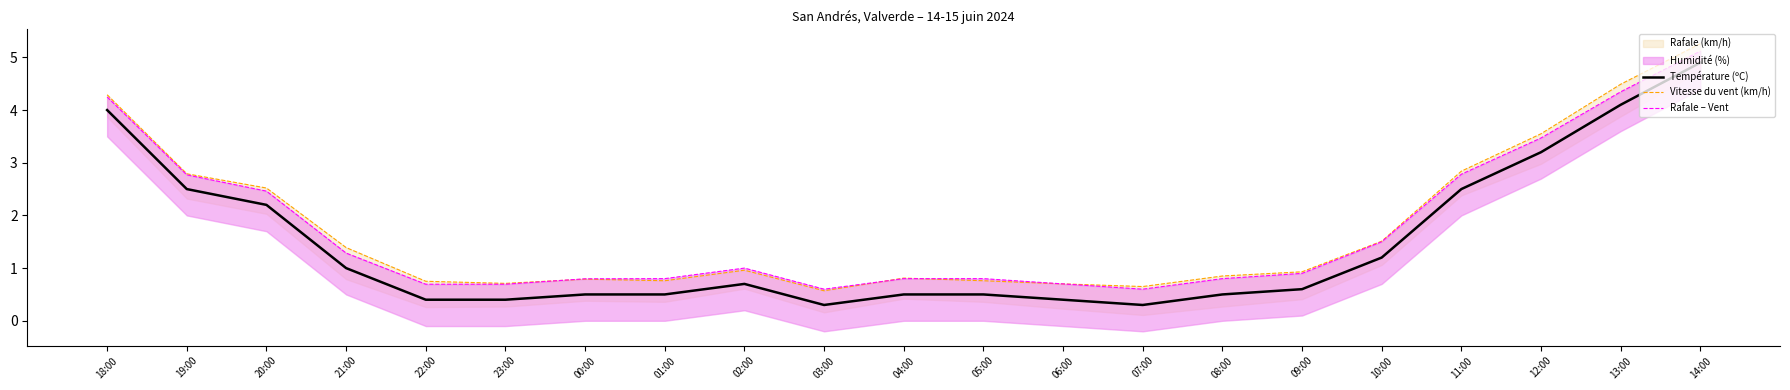

Is this an area chart (filled region under the line)?

No